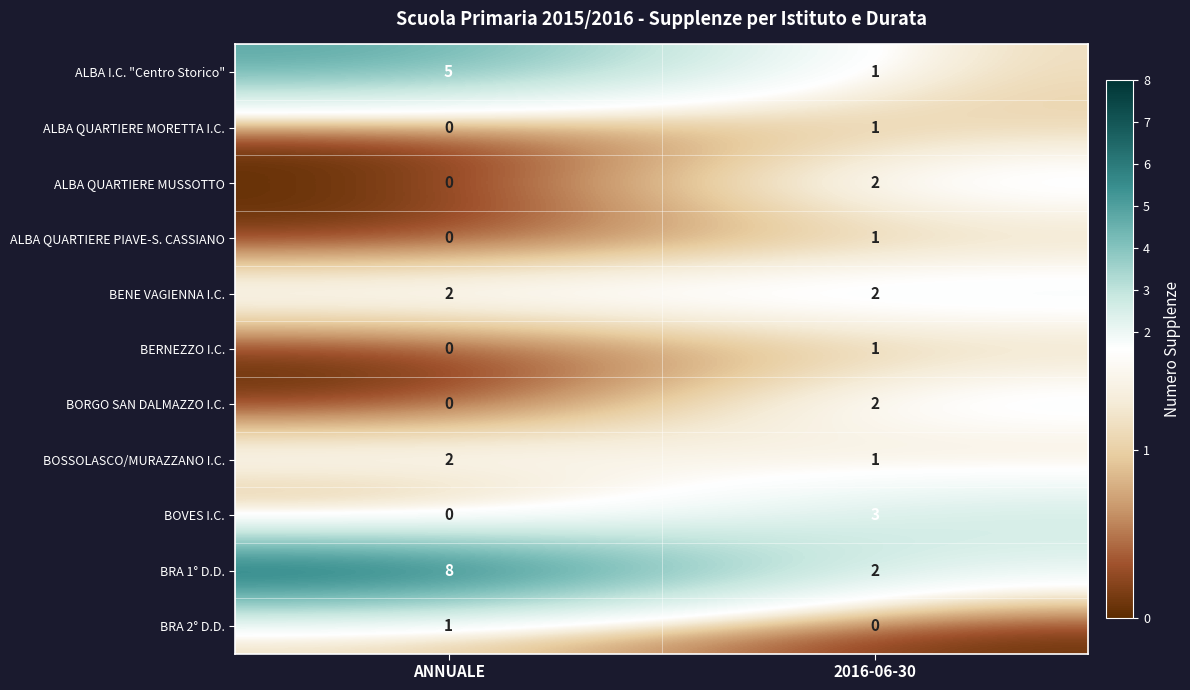

True or false: BENE VAGIENNA I.C. has a value of 2 at ANNUALE.

True